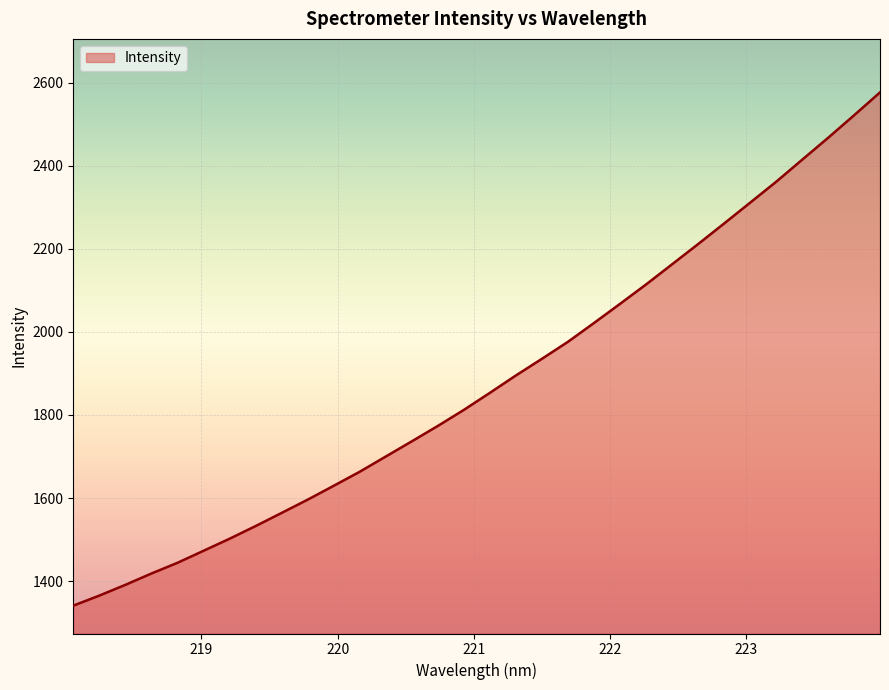

How many values exceed 1853?

16